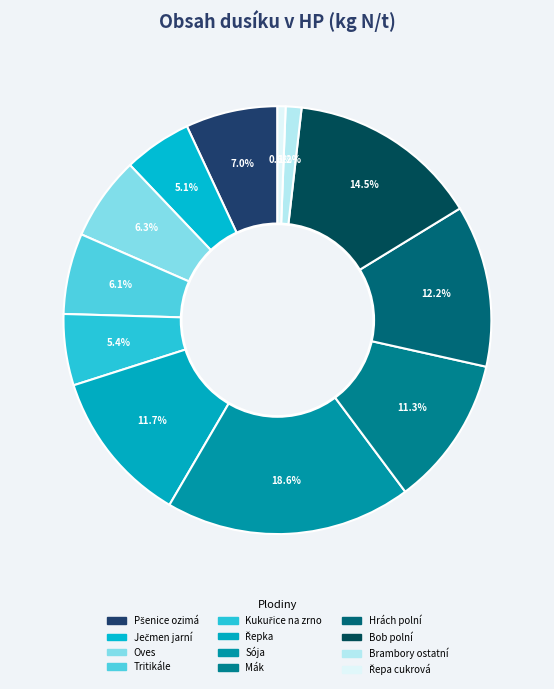

What is the ratio of the value at Brambory ostatní to the value at Řepa cukrová?

1.9